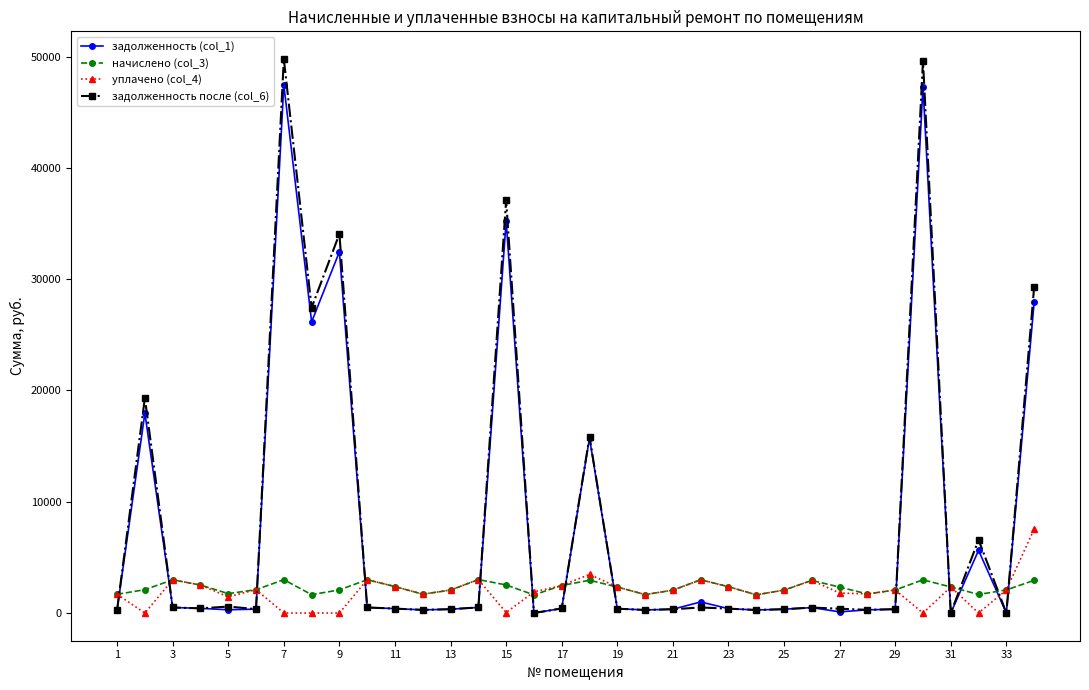

Which series has the widest spread of values?

задолженность после (col_6)